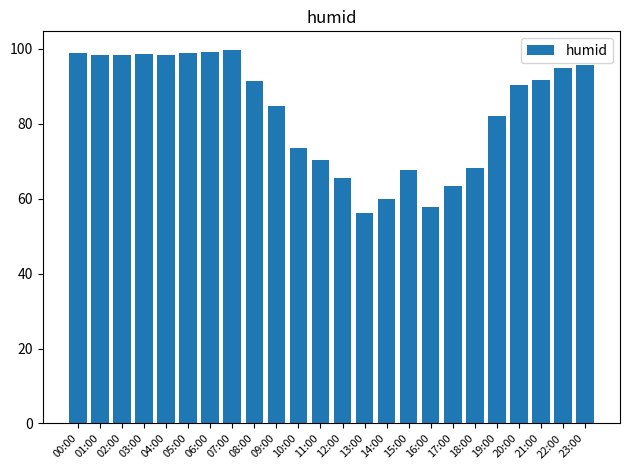

Count the number of data series in this chart.

1